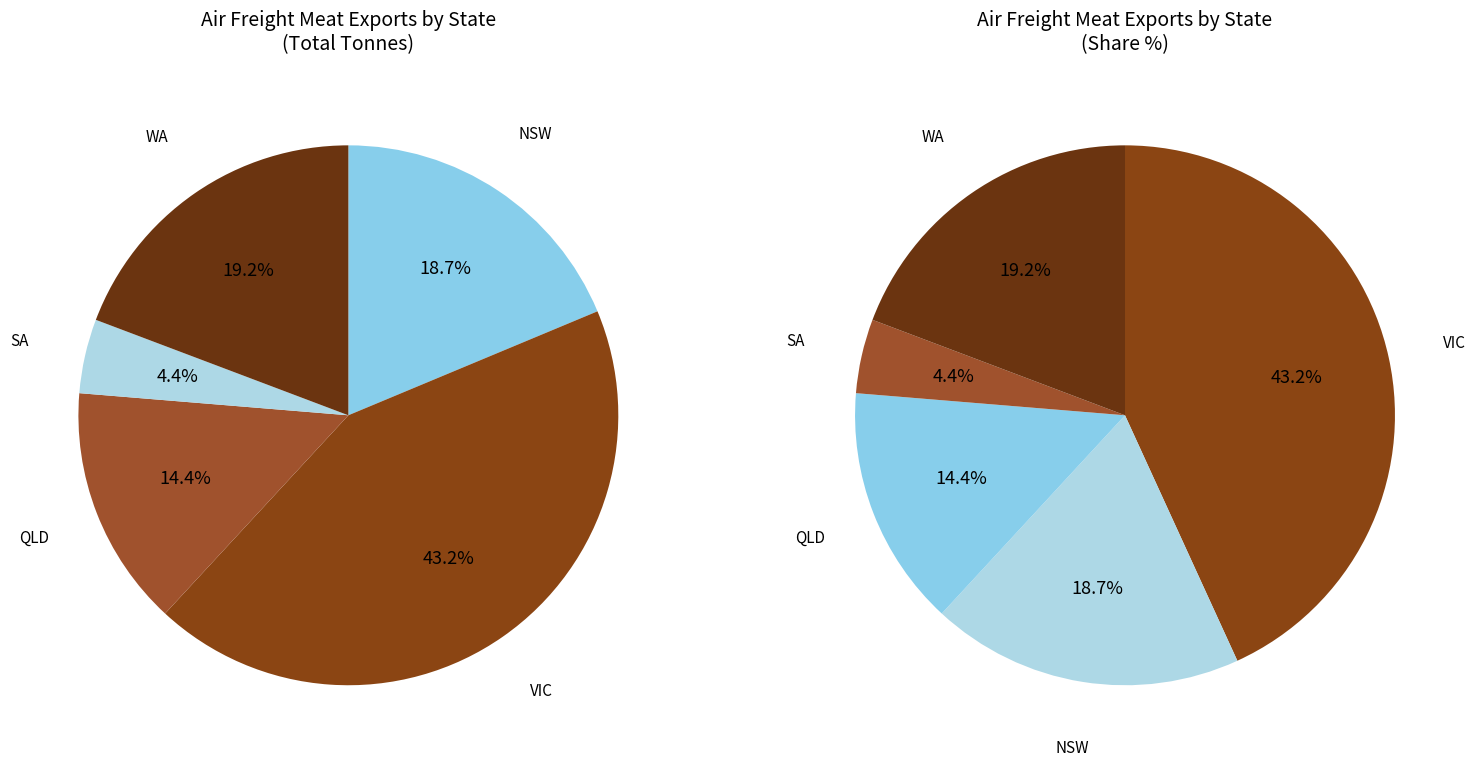

Rank the categories by value from lowest to highest.

SA, QLD, NSW, WA, VIC